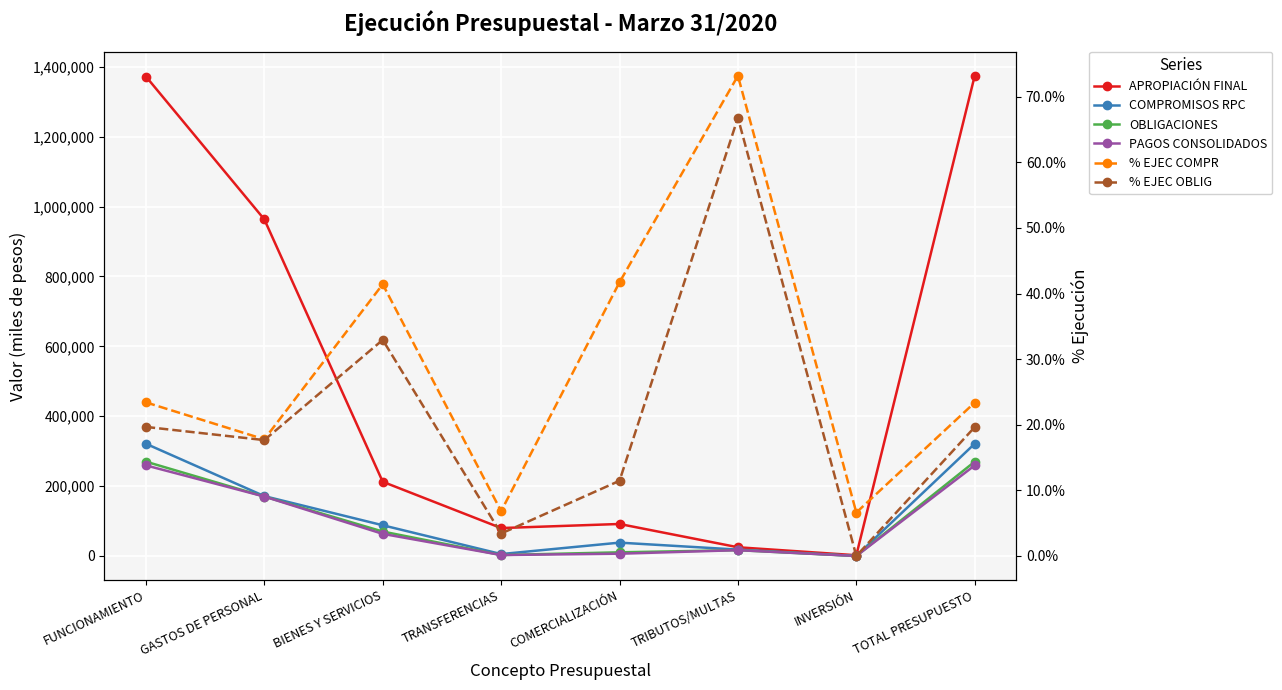

What is the label of the 7th point from the left?

INVERSIÓN